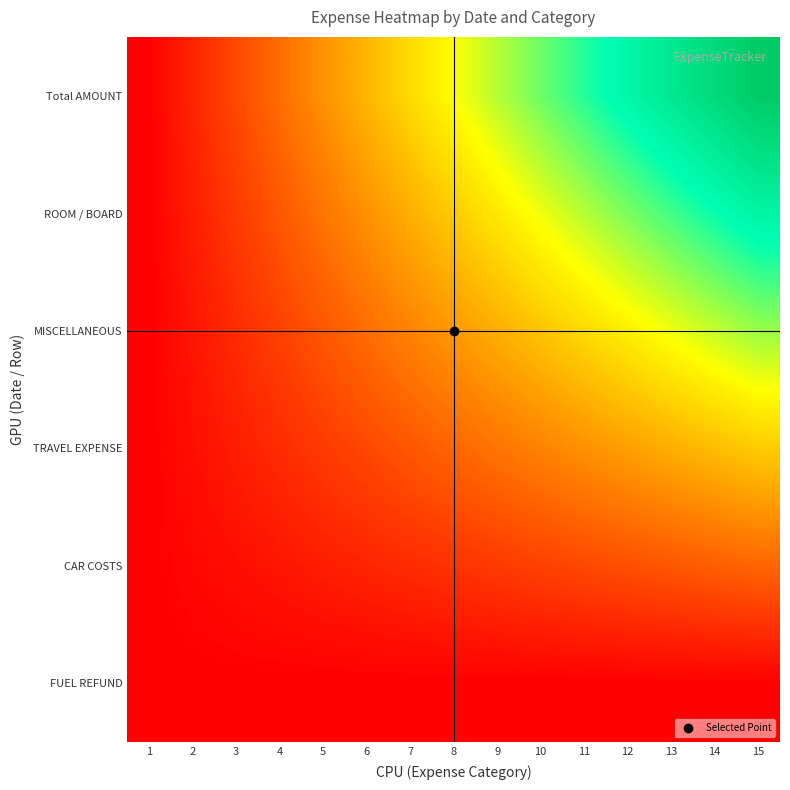

At which category is the sum across all series the highest?

15